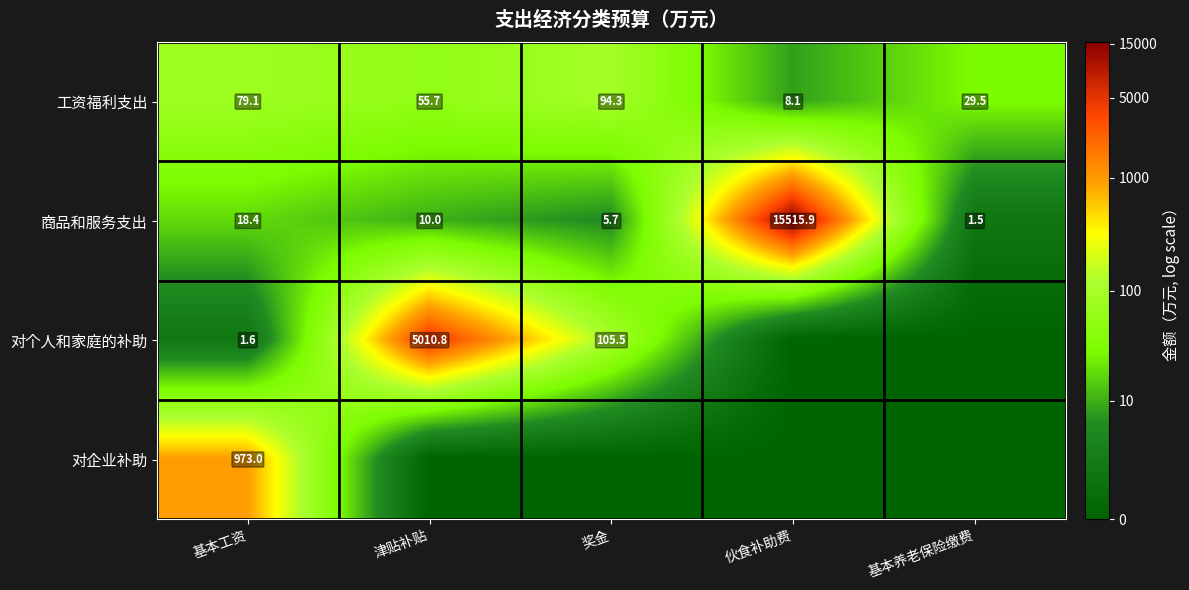

How many values in the 商品和服务支出 series are below 10?

2